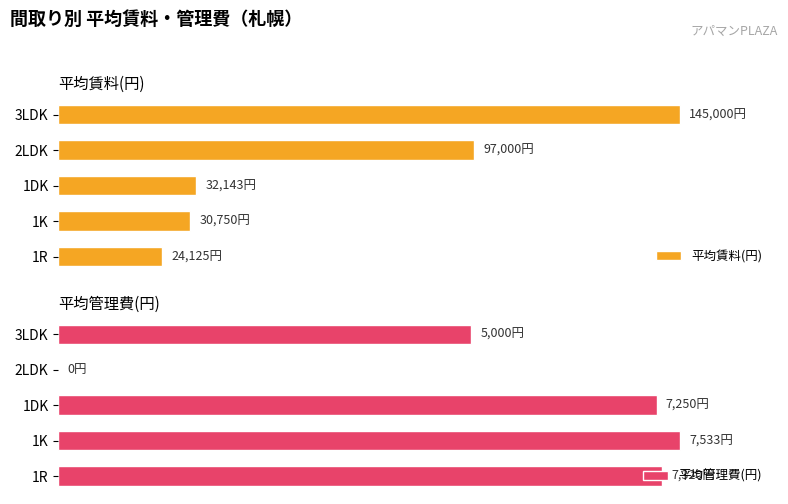

Which has a higher value, 3 or 2?

3